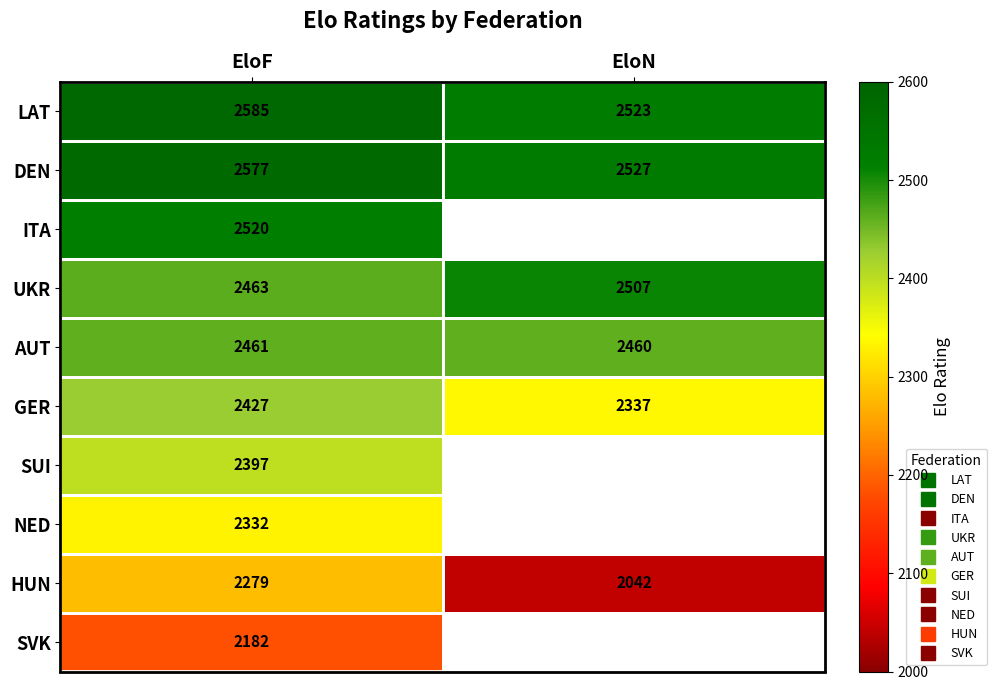

At how many categories does at least one series exceed 2180?

2